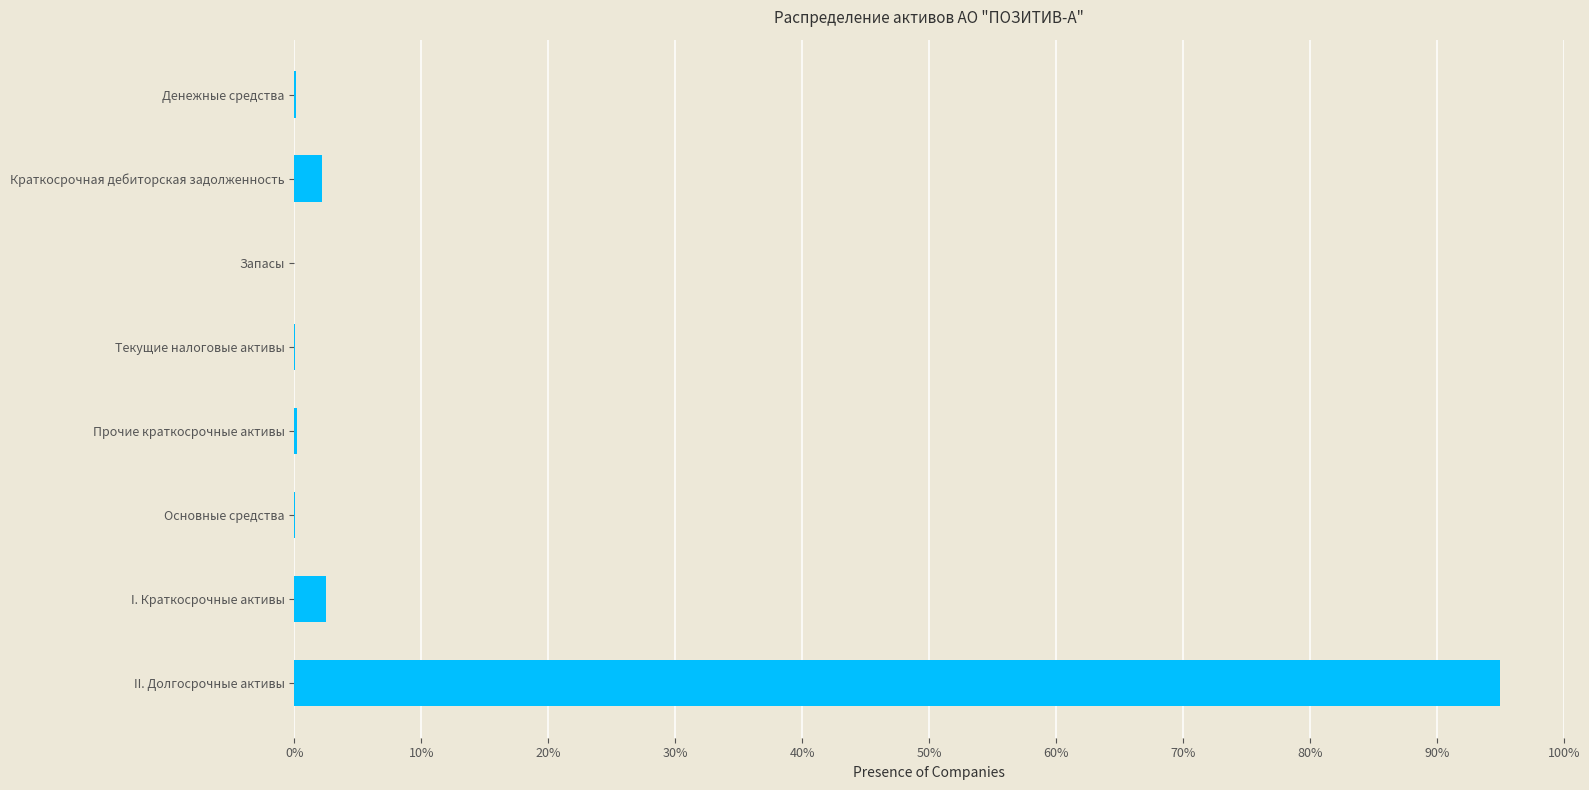

Does the chart contain stacked bars?

No